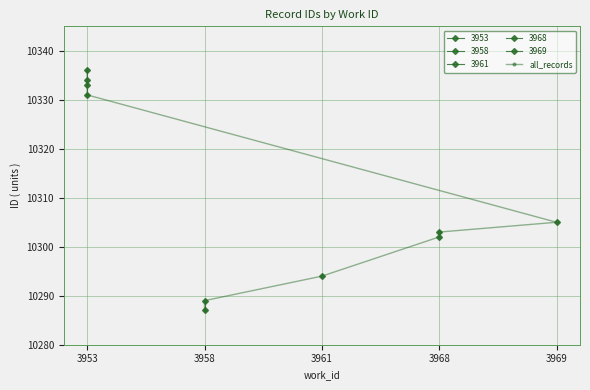

The chart shows a value of 10289 at 3958. True or false?

True